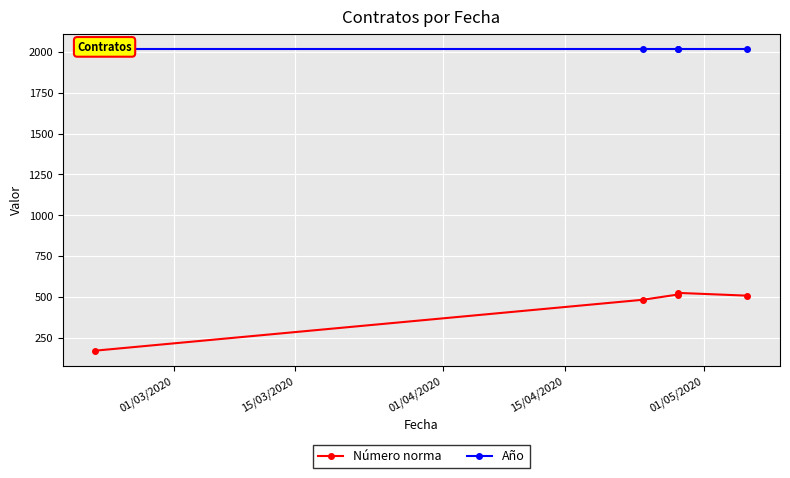

Reading left to right, transcribe all the data shown in this chart.

Número norma: 170	482	514	524	507
Año: 2020	2020	2020	2020	2020